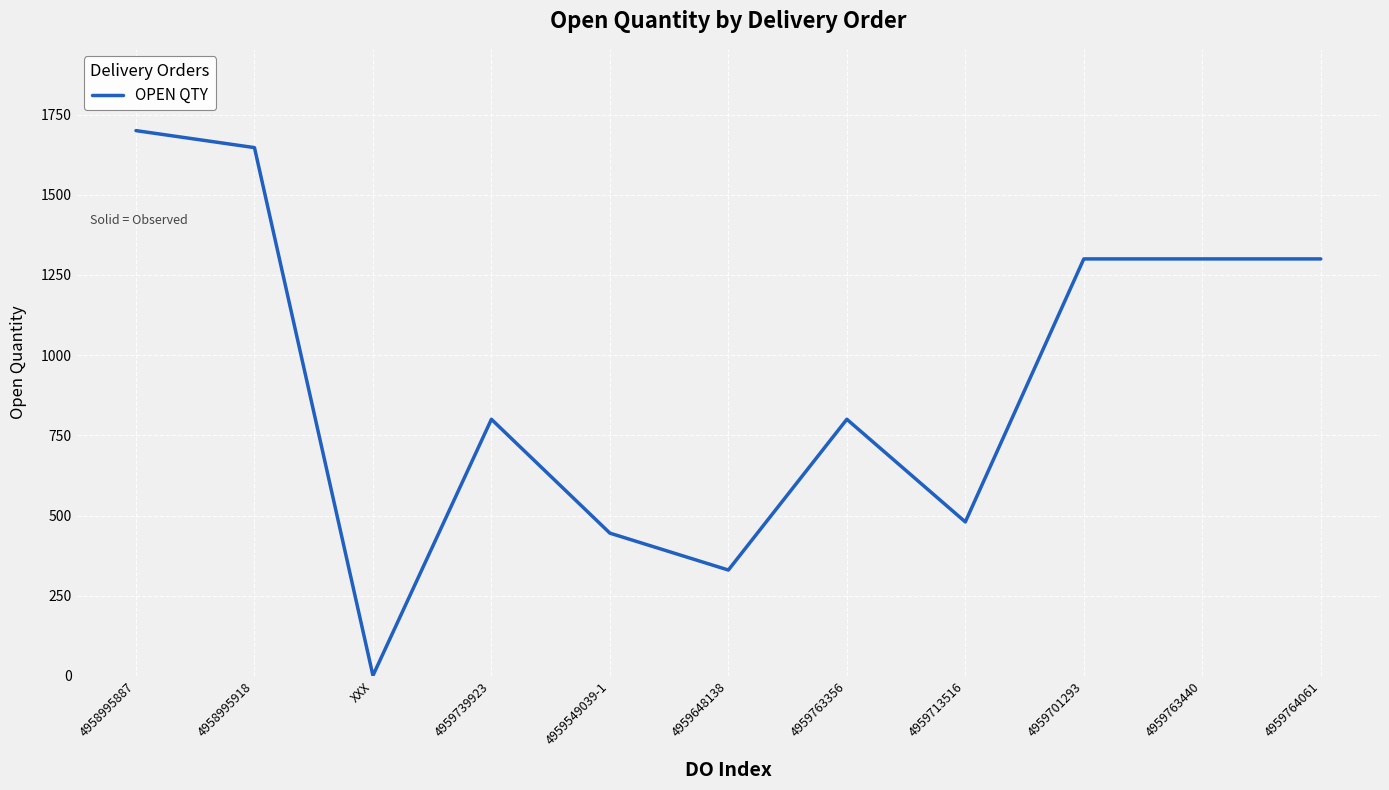

What position from the left is 4959713516?

8